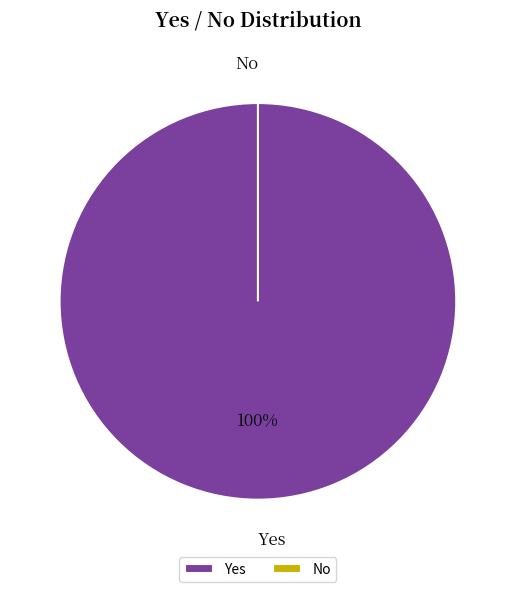

What is the smallest slice in the pie chart?

No